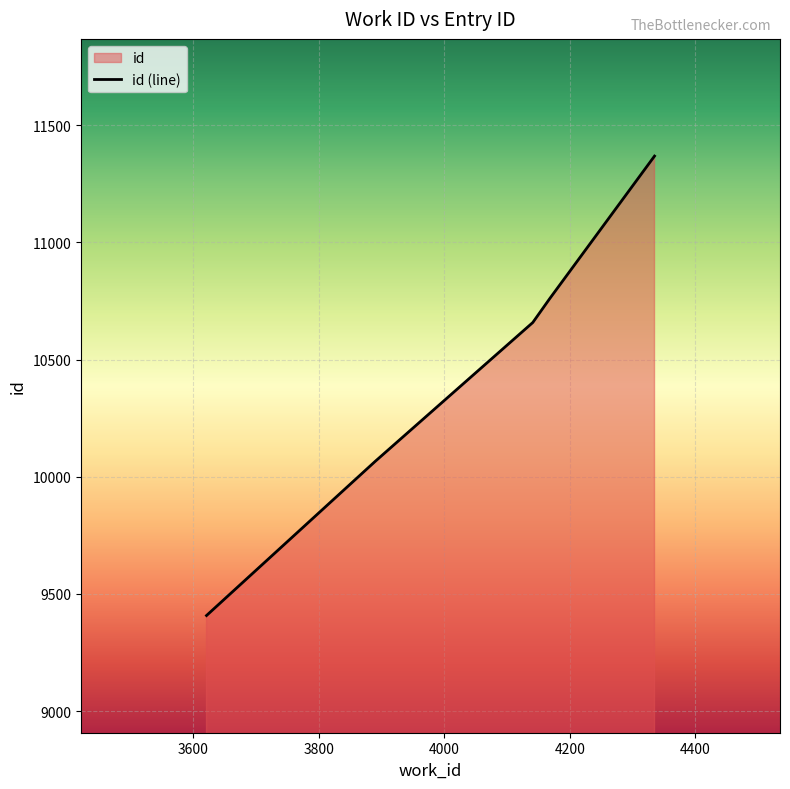

Count the number of values greater than 10658.

2